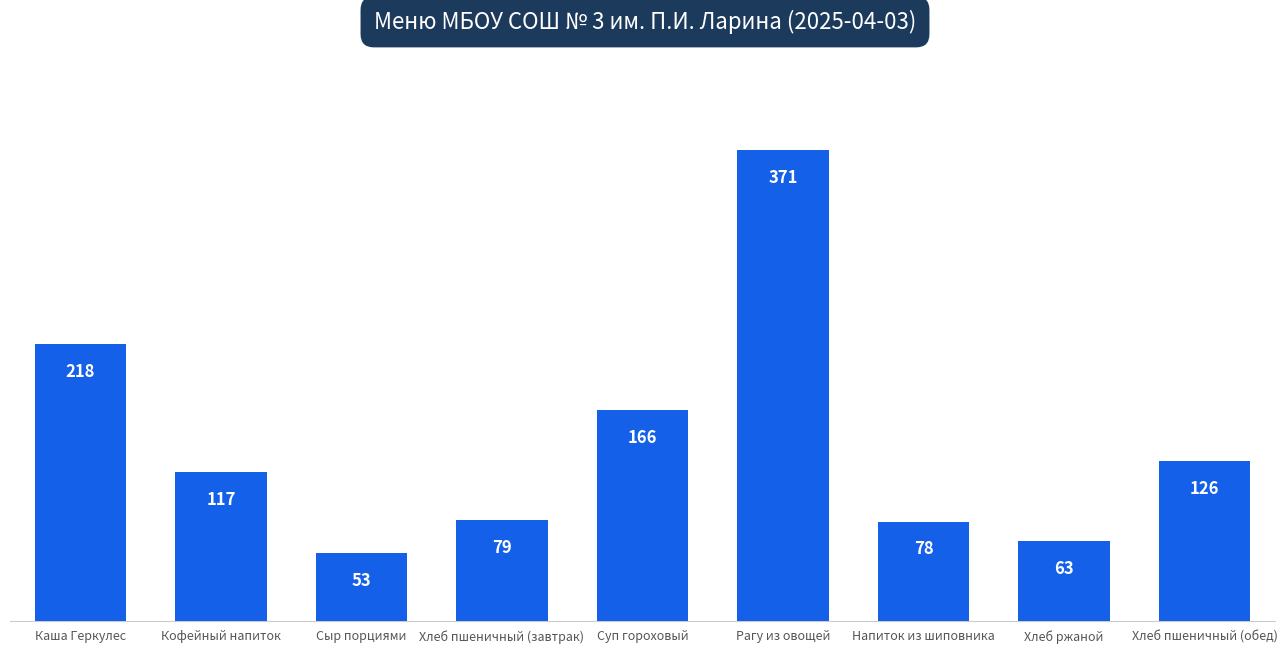

Between Сыр порциями and Хлеб пшеничный (завтрак), which is larger?

Хлеб пшеничный (завтрак)